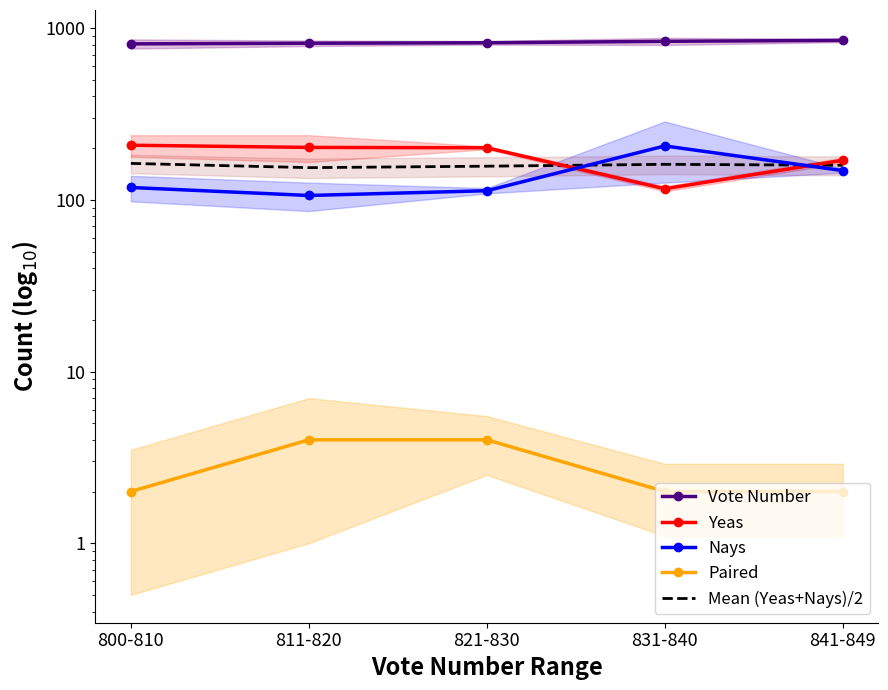

Which series has the largest total across all categories?

Vote Number